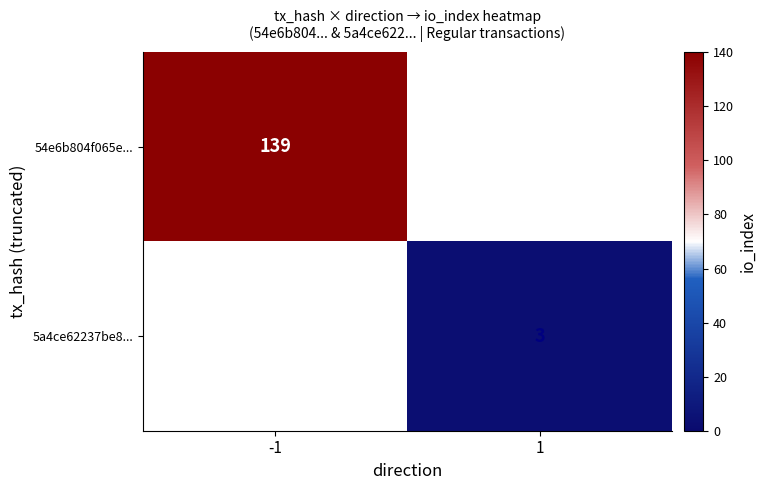

The 5a4ce62237be8... series shows 1.8 at 1. True or false?

False